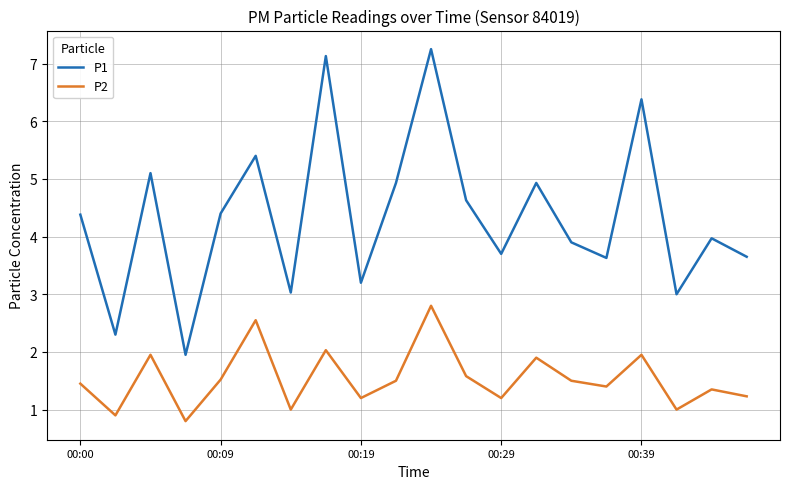

True or false: P1 and P2 intersect in this chart.

False